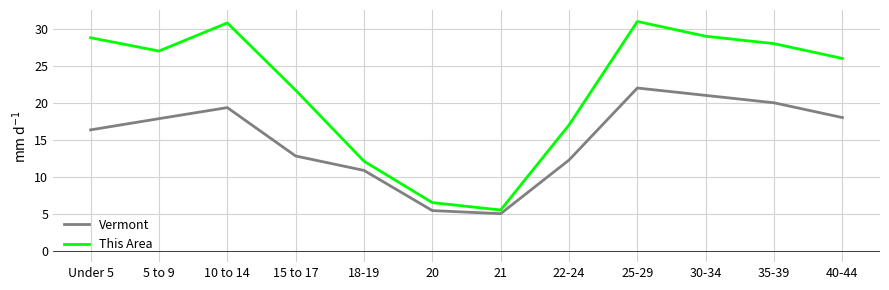

Which category has the lowest value in the This Area series?

21